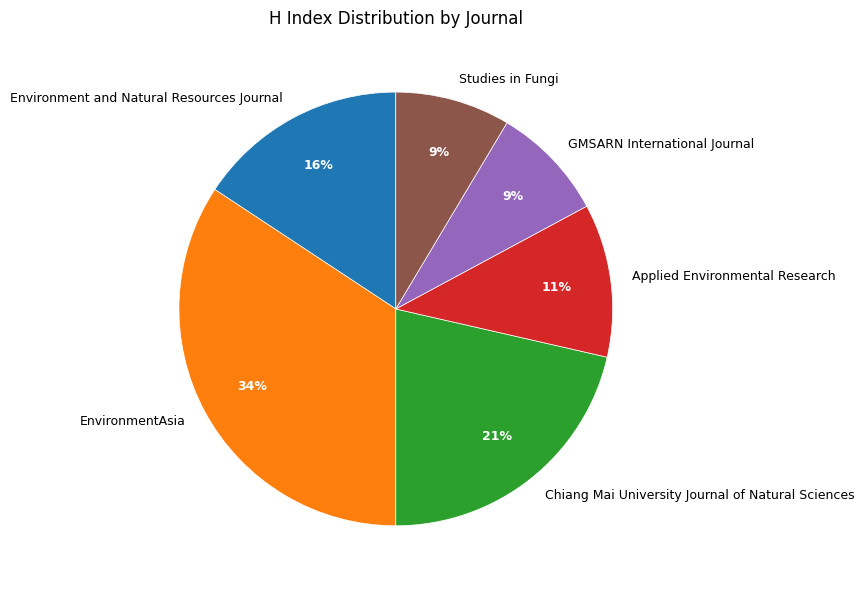

Does EnvironmentAsia account for over 50% of the chart?

No